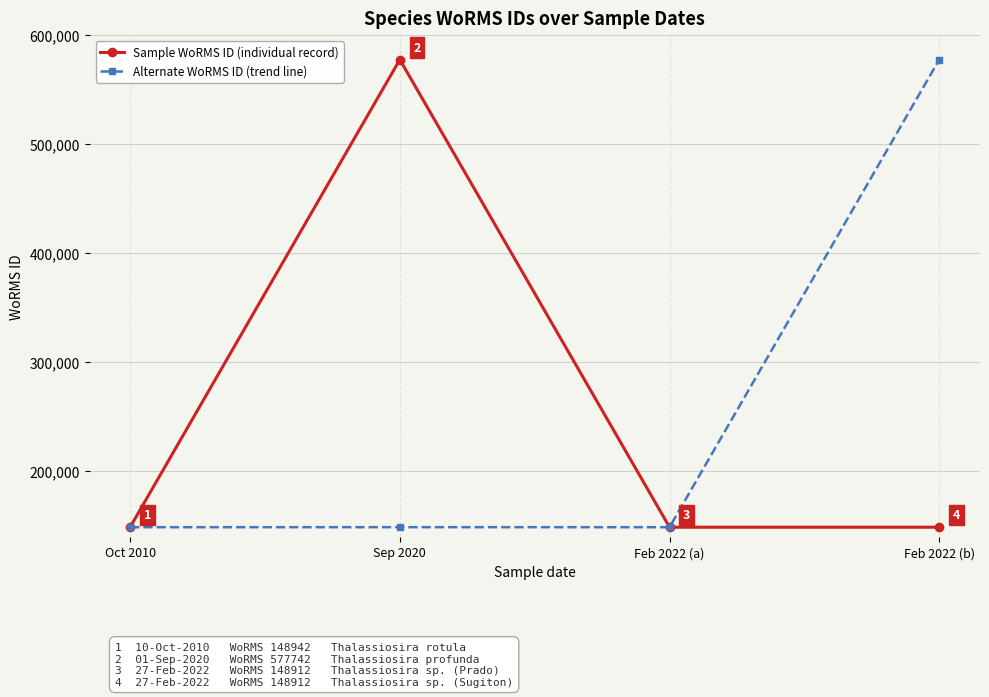

What value does the Alternate WoRMS ID (trend line) series have at Oct 2010, to the nearest 10?

148910